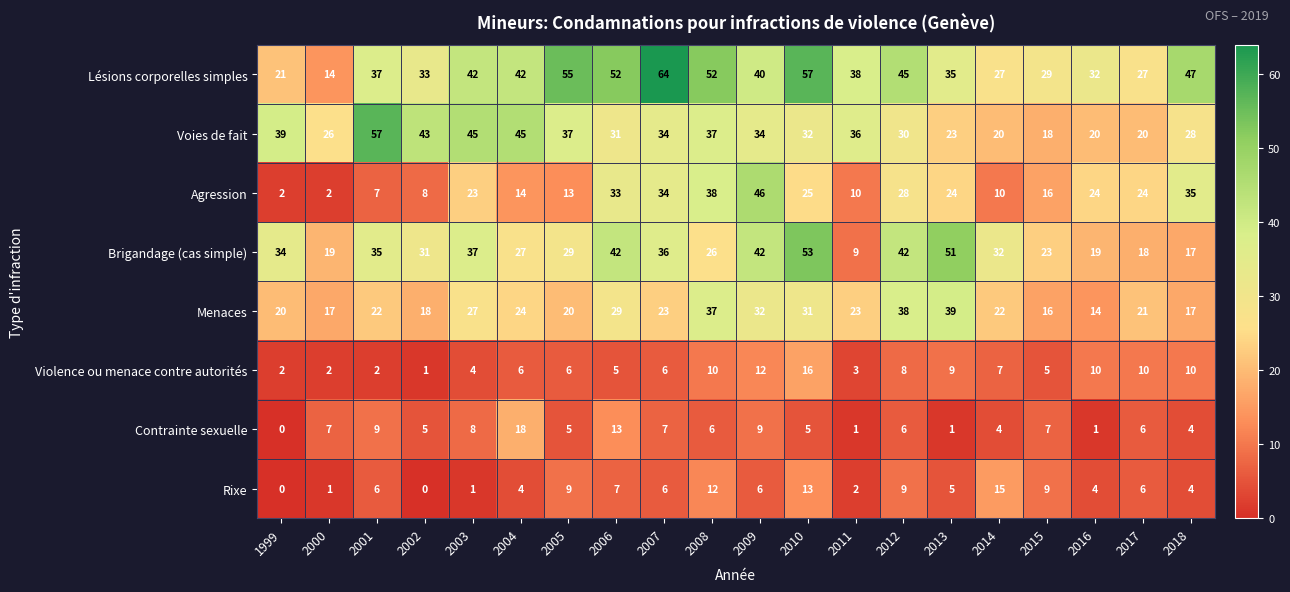

List the series in order of their peak value, lowest first.

Rixe, Violence ou menace contre autorités, Contrainte sexuelle, Menaces, Agression, Brigandage (cas simple), Voies de fait, Lésions corporelles simples